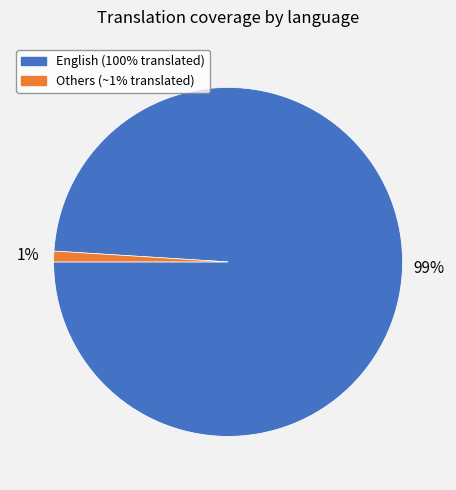

To the nearest percent, what is the average slice percentage?

50%